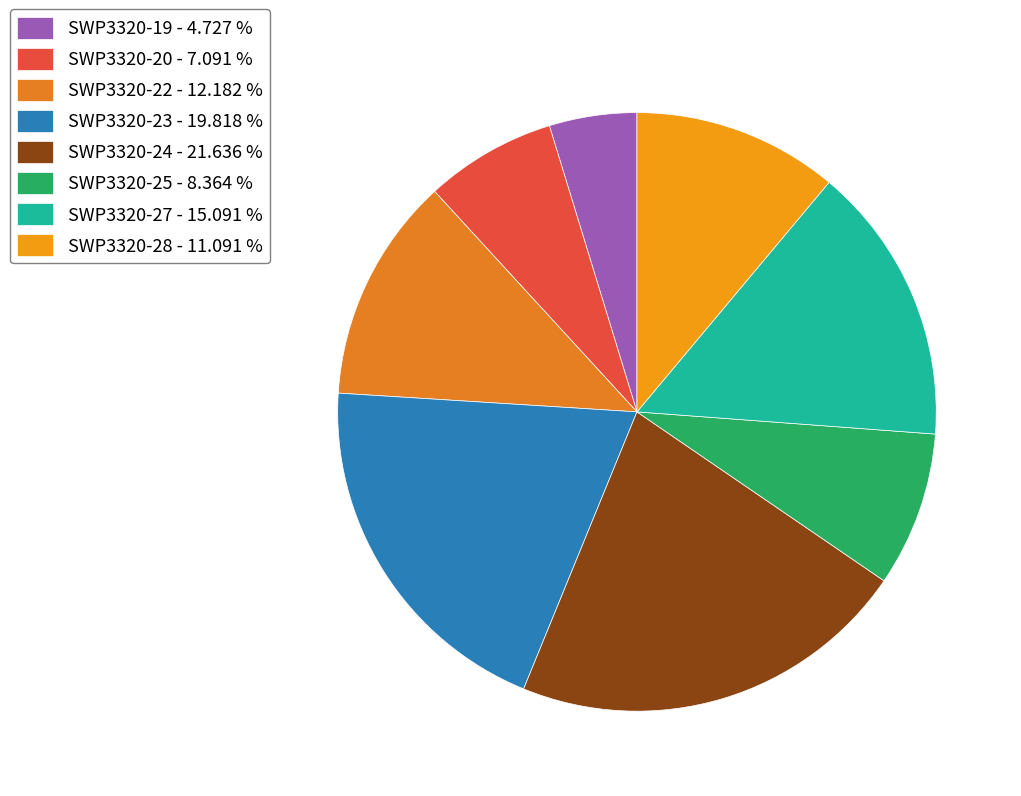

How much of the chart is everything except SWP3320-25?

91.6%